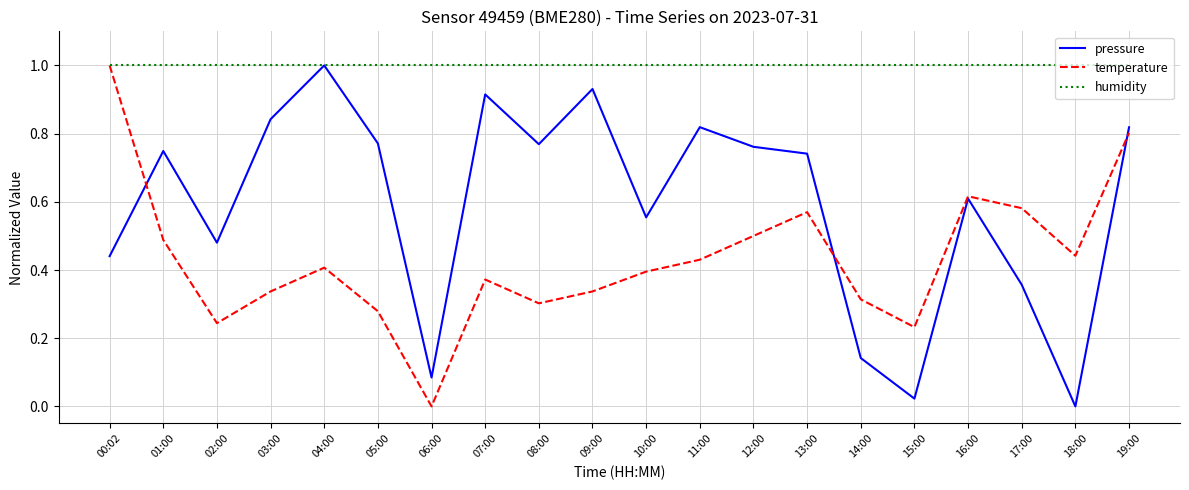

Is it true that pressure equals 0.2 at 13:00?

False